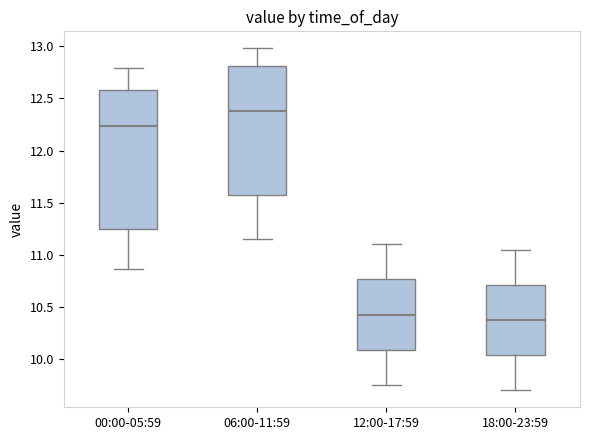

Where does the lower whisker of the box for 12:00-17:59 end on the y-axis? The values are not printed on the chart, so give them approximately, as read against the axis.

9.75